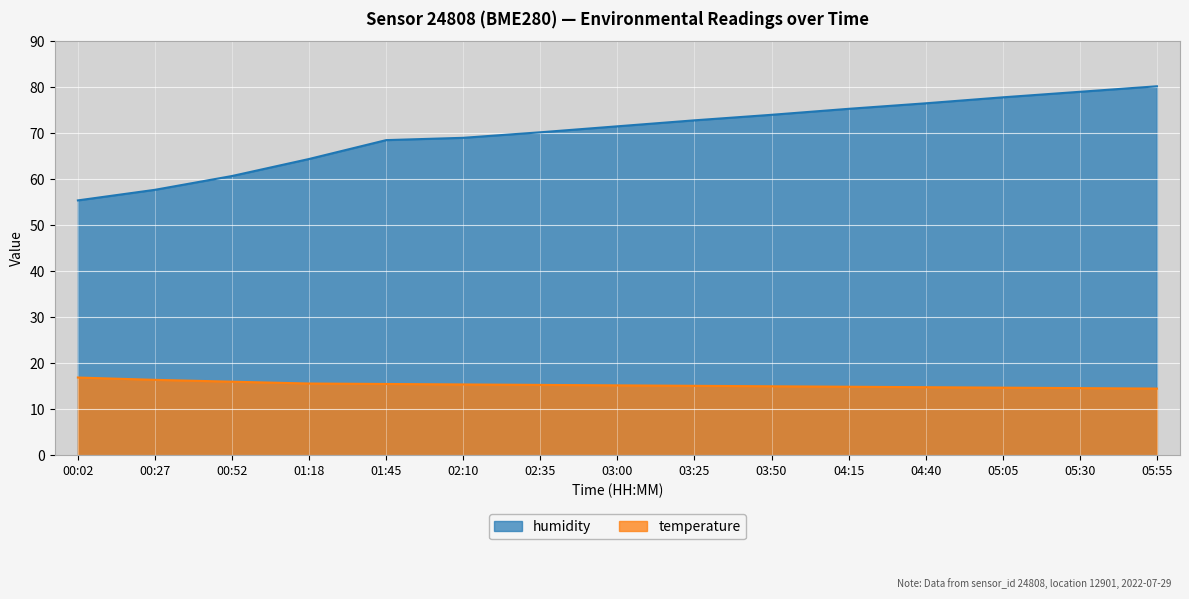

Reading left to right, extract all data points from this chart.

temperature: 00:02=16.9	00:27=16.4	00:52=16.0	01:18=15.6	01:45=15.5	02:10=15.4	02:35=15.3	03:00=15.2	03:25=15.1	03:50=15.0	04:15=14.9	04:40=14.8	05:05=14.7	05:30=14.6	05:55=14.5
humidity: 00:02=55.4	00:27=57.7	00:52=60.7	01:18=64.4	01:45=68.5	02:10=69.0	02:35=70.2	03:00=71.5	03:25=72.8	03:50=74.0	04:15=75.3	04:40=76.5	05:05=77.8	05:30=79.0	05:55=80.2